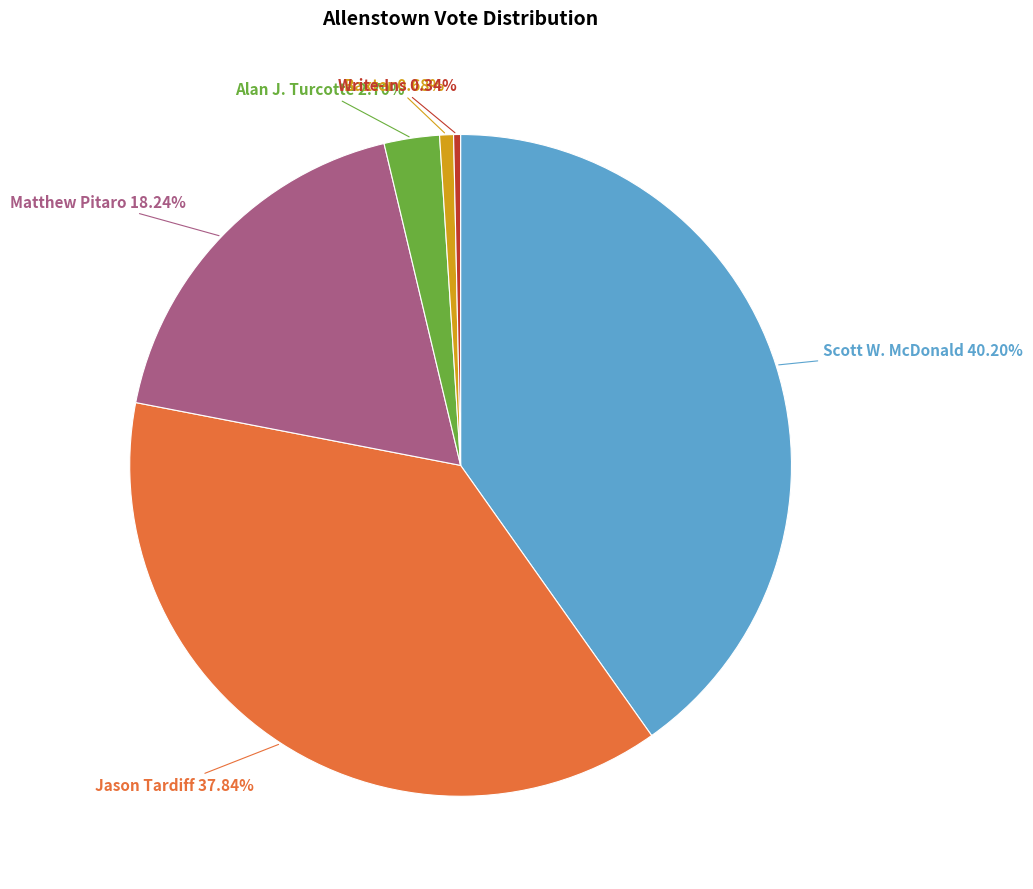

To the nearest percent, what portion does Scott W. McDonald represent?

40%